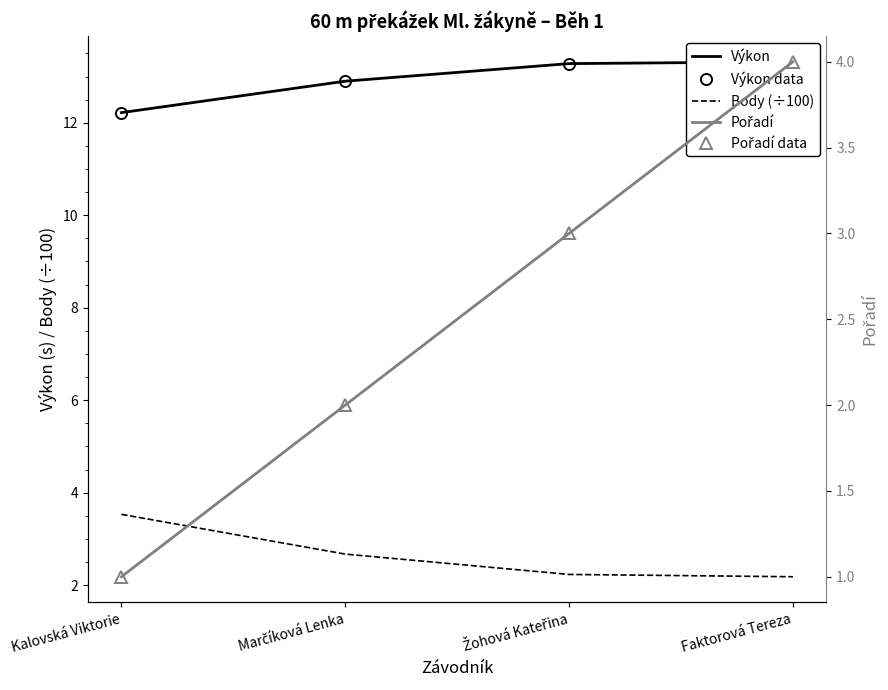

What is the label of the 3rd point from the left?

Žohová Kateřina